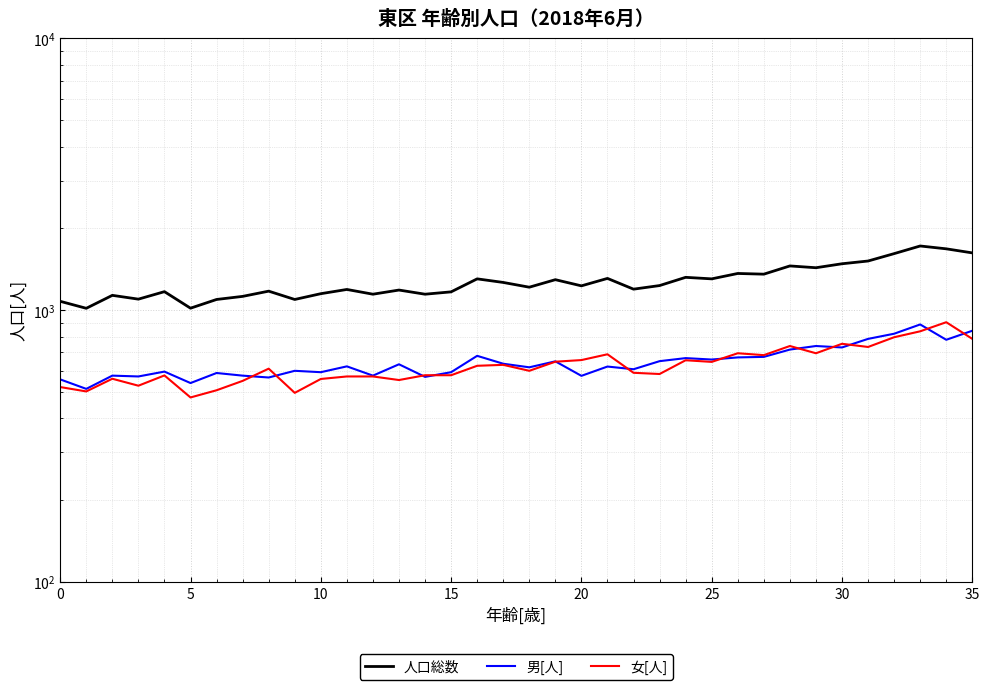

What is the maximum value for 人口総数?

1724